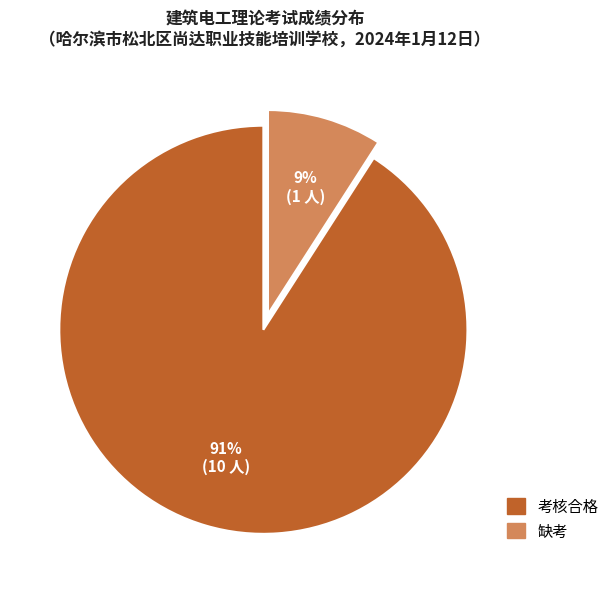

To the nearest percent, what is the average slice percentage?

50%